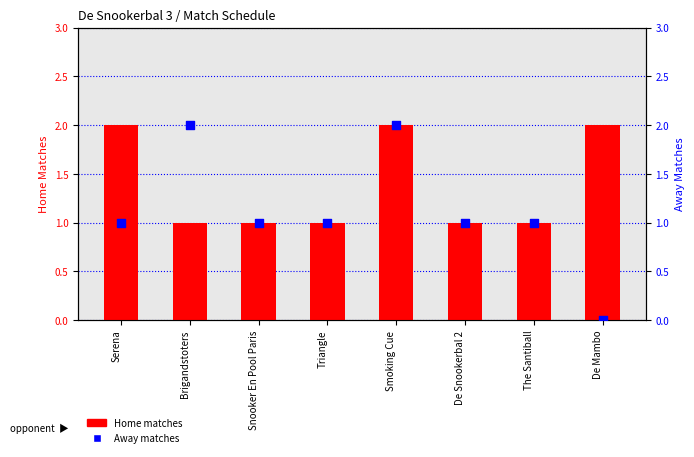

What are all the series names shown in the legend?

Home matches, Away matches